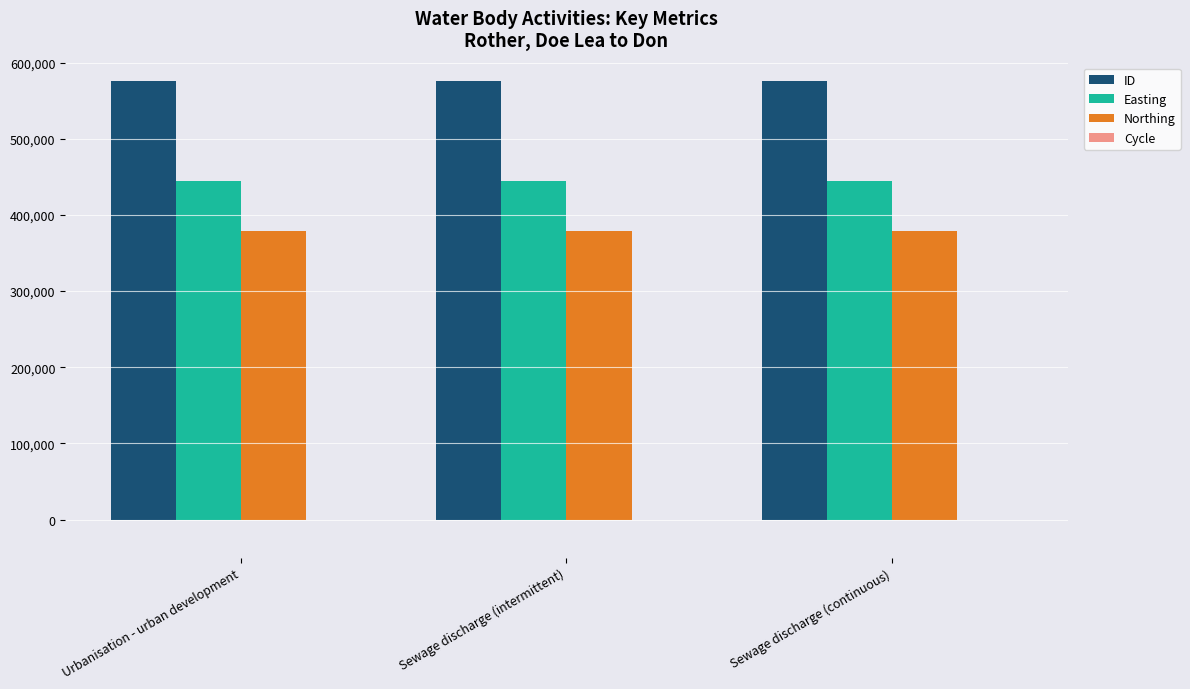

Which series has the largest total across all categories?

ID